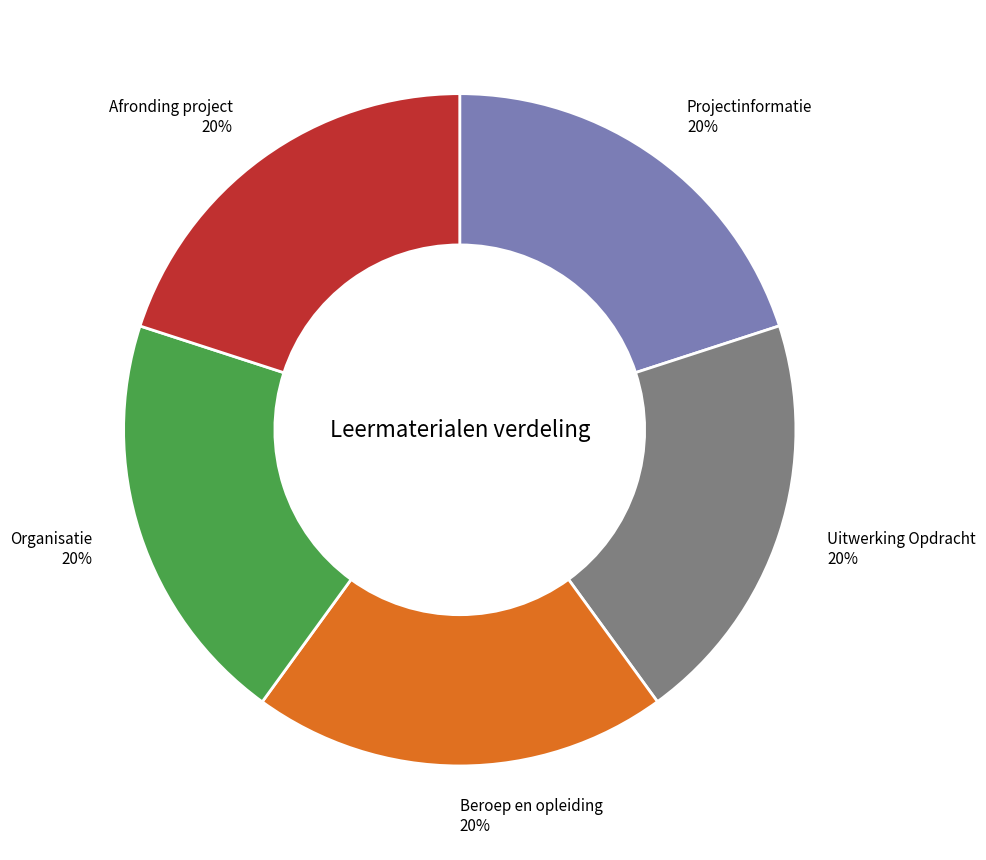

Do Beroep en opleiding and Projectinformatie together represent more than half of the pie?

No